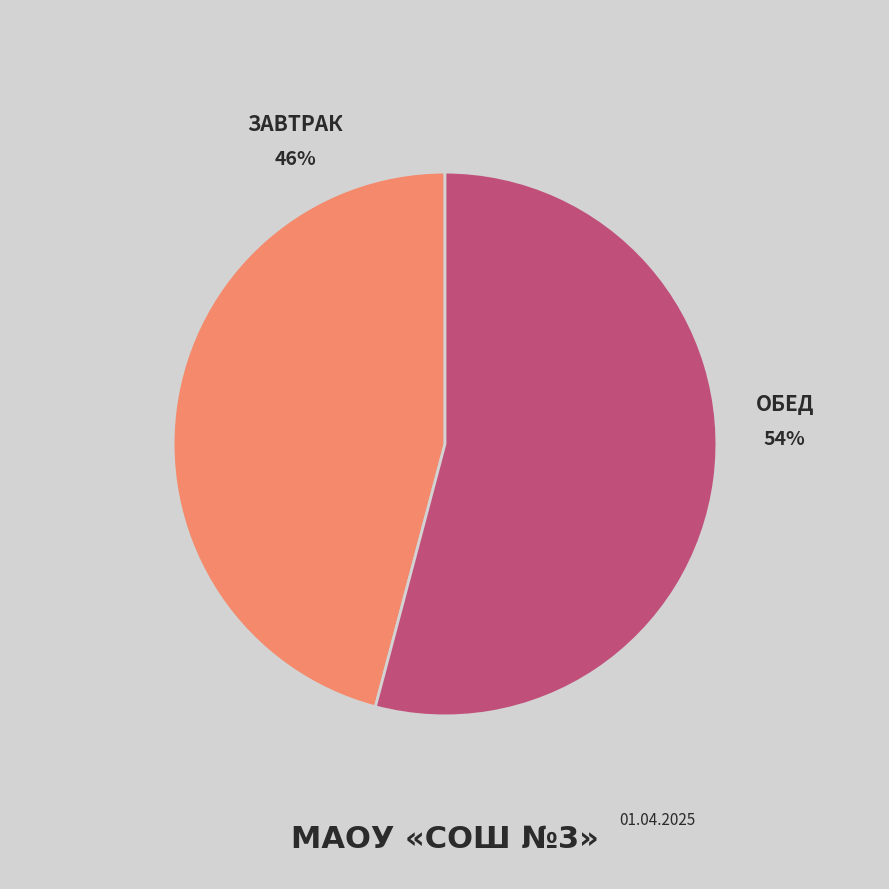

Is there a majority slice in this chart?

Yes